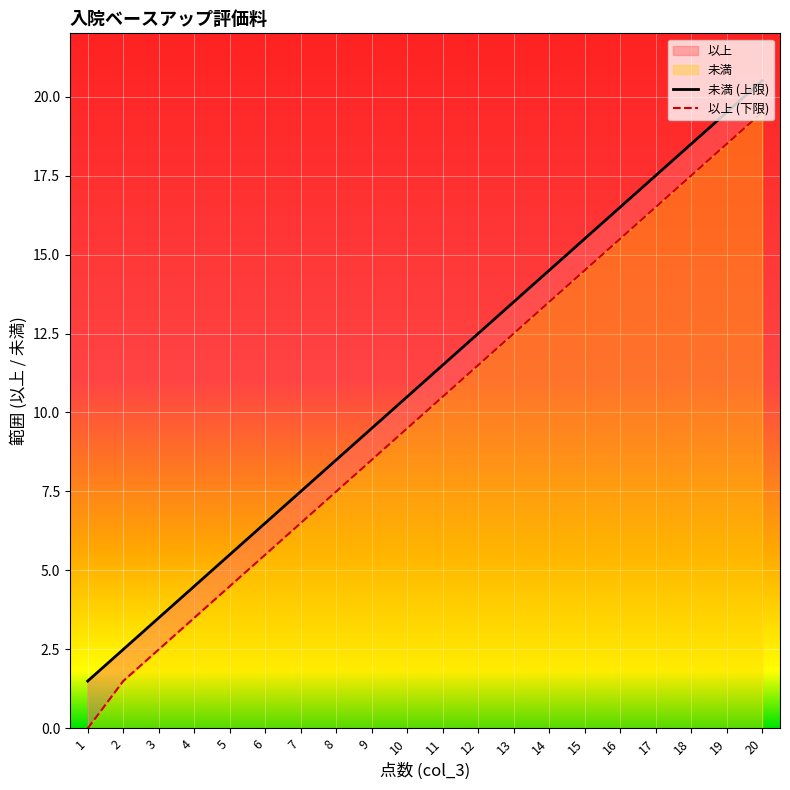

What is the total value across all series at 6?

12.0